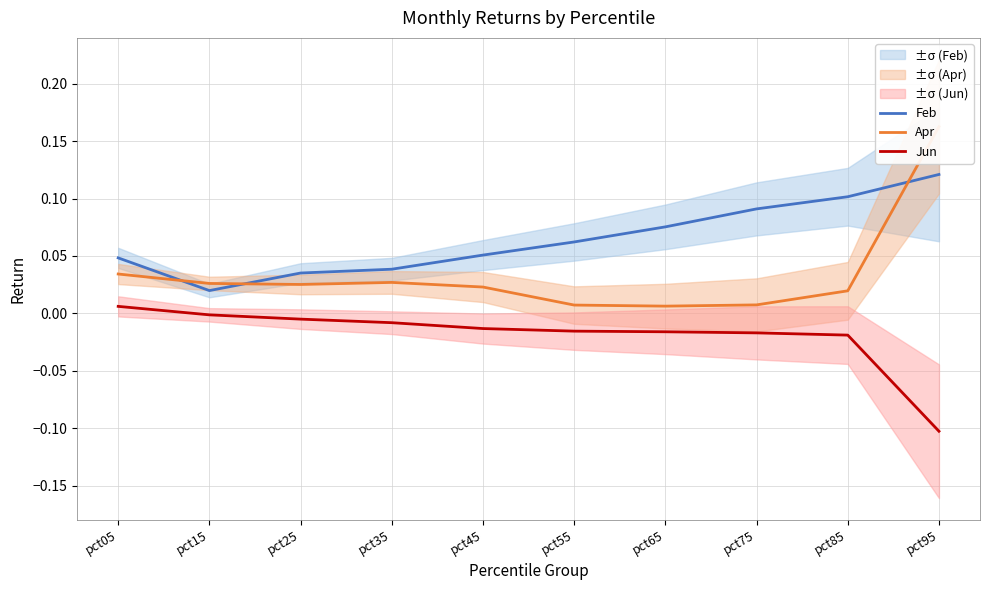

At which label is Jun closest to 0?

pct15